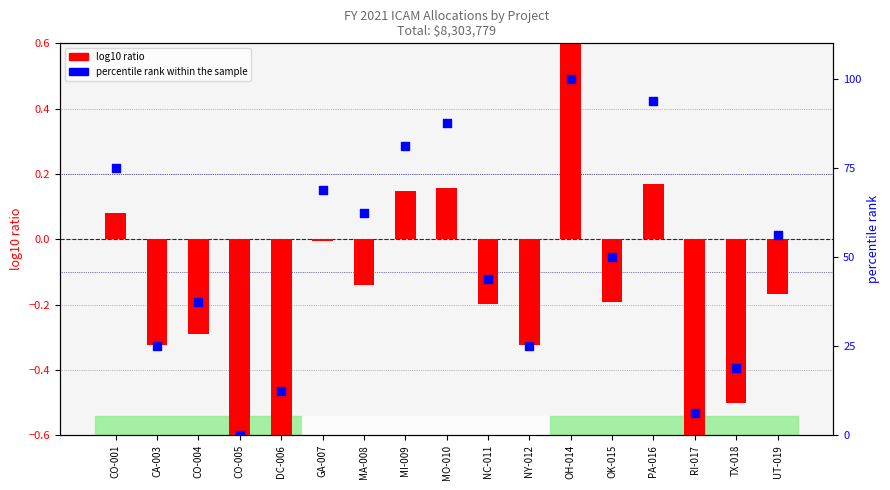

At how many categories does at least one series exceed 50?

8